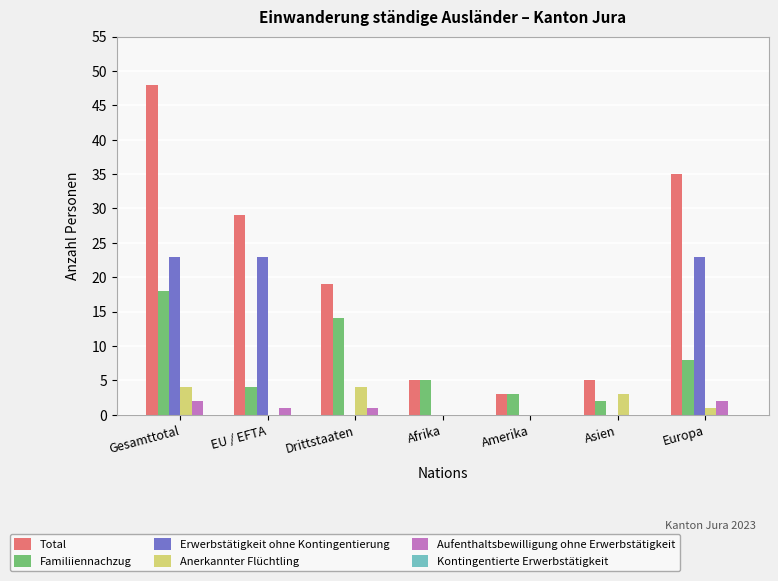

The Erwerbstätigkeit ohne Kontingentierung series shows 23 at Gesamttotal. True or false?

True